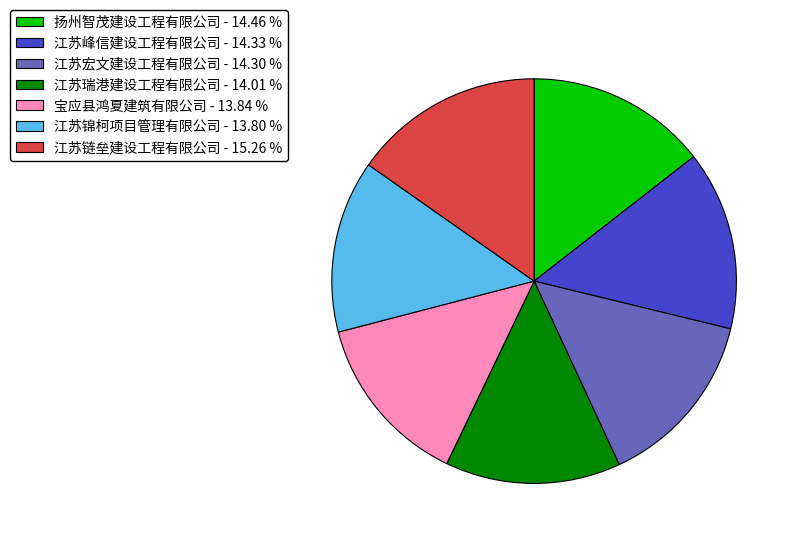

Approximately how many times larger is the value at 江苏锦柯项目管理有限公司 - 13.80 % compared to 江苏链垒建设工程有限公司 - 15.26 %?

0.9